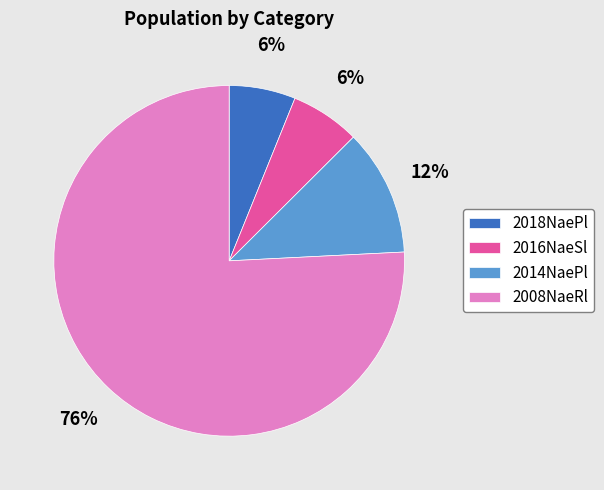

What is the majority slice?

2008NaeRl